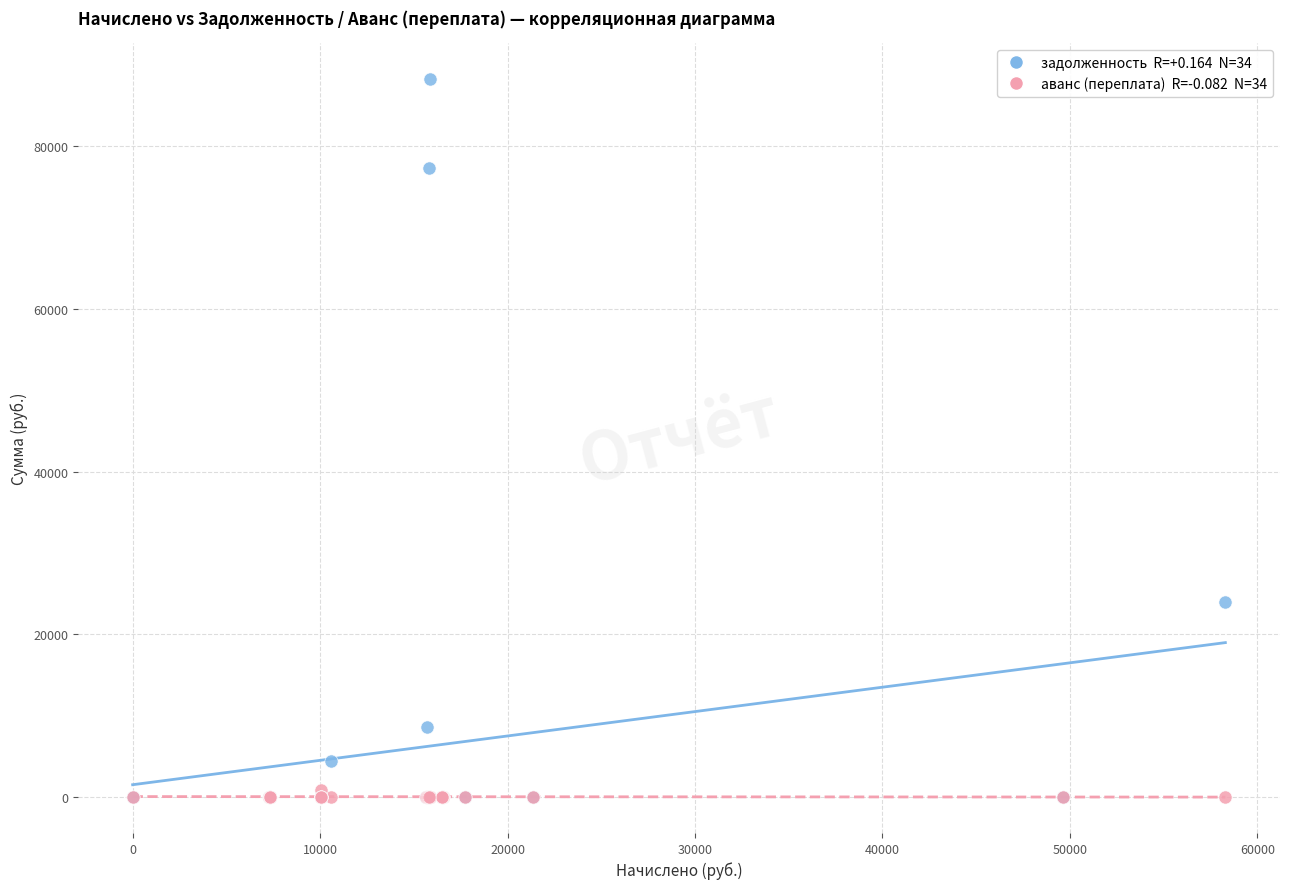

Across all series, what Y value is closest to 44135?

23936.6